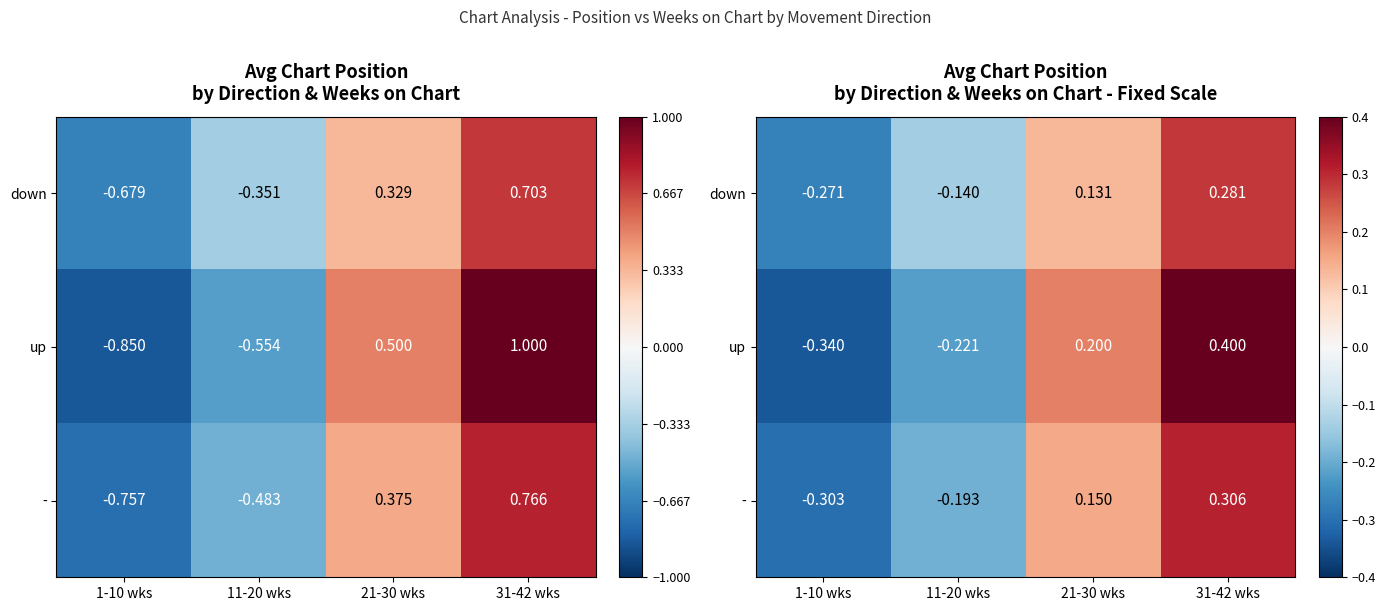

At which label does - first exceed 0?

21-30 wks